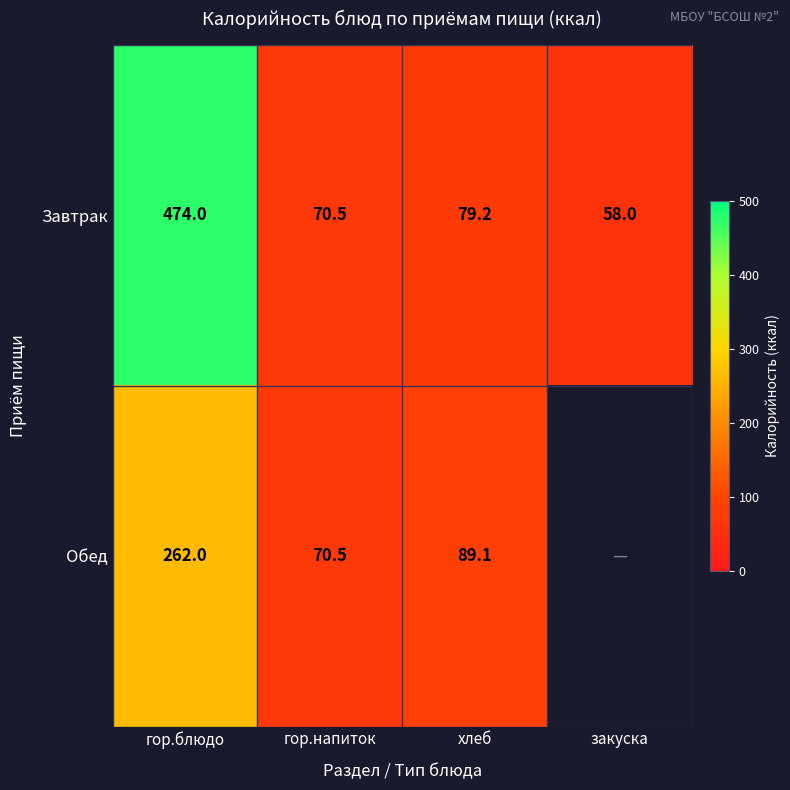

Between гор.напиток and хлеб, which series saw the biggest shift?

Обед